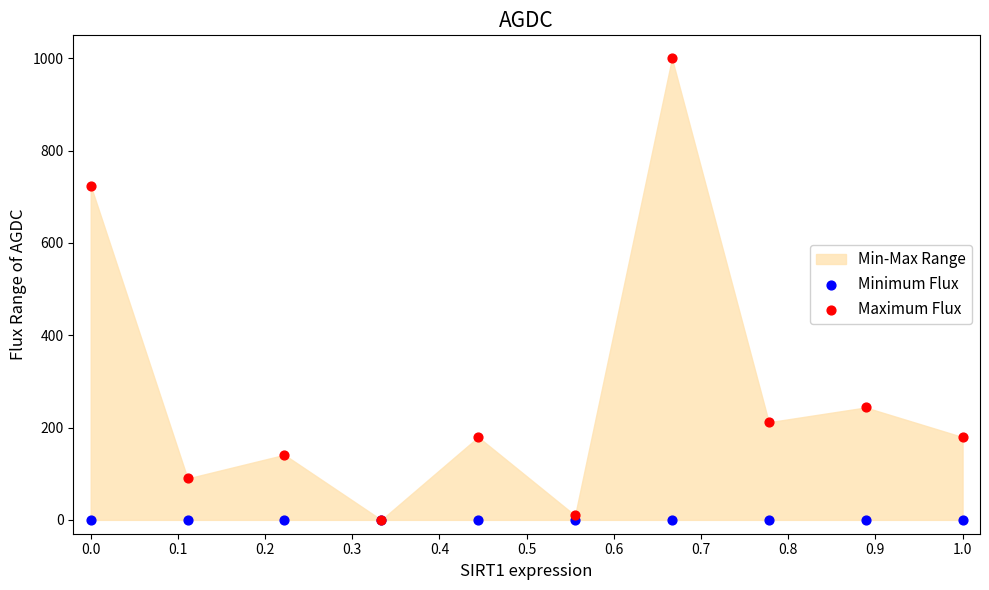

Across all series, what Y value is closest to 500?

724.4